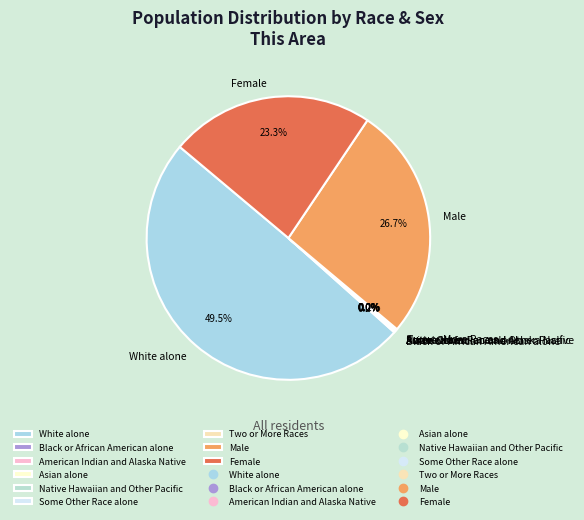

How many slices are in this pie chart?

9